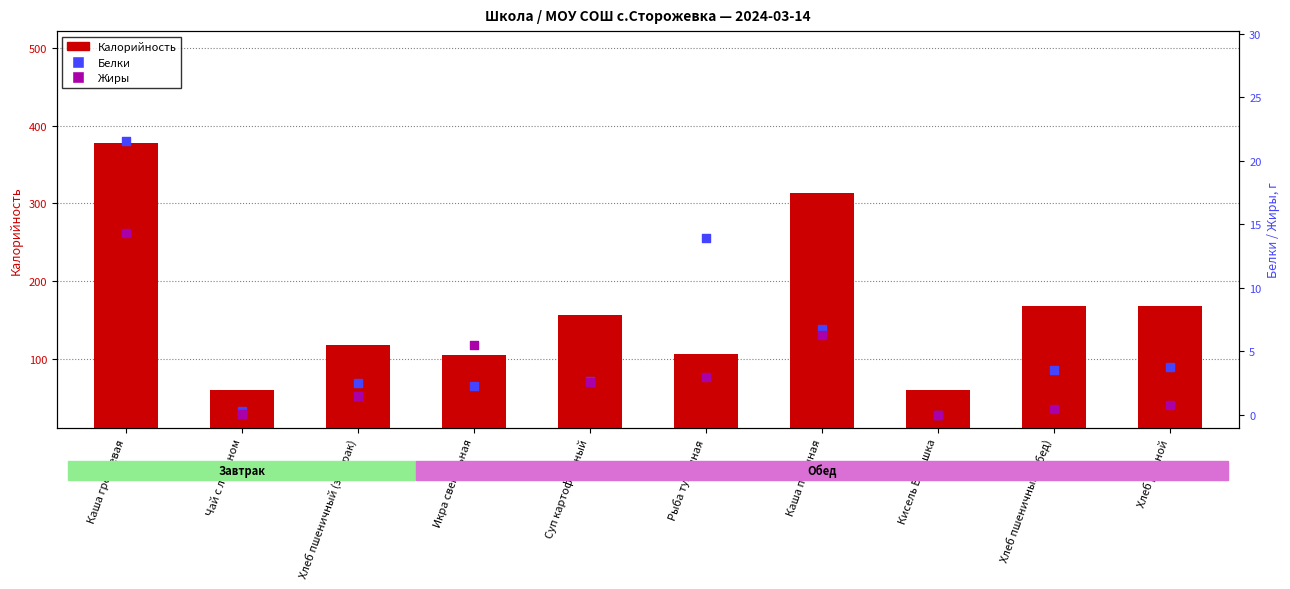

Which series contains the highest Y value?

Калорийность